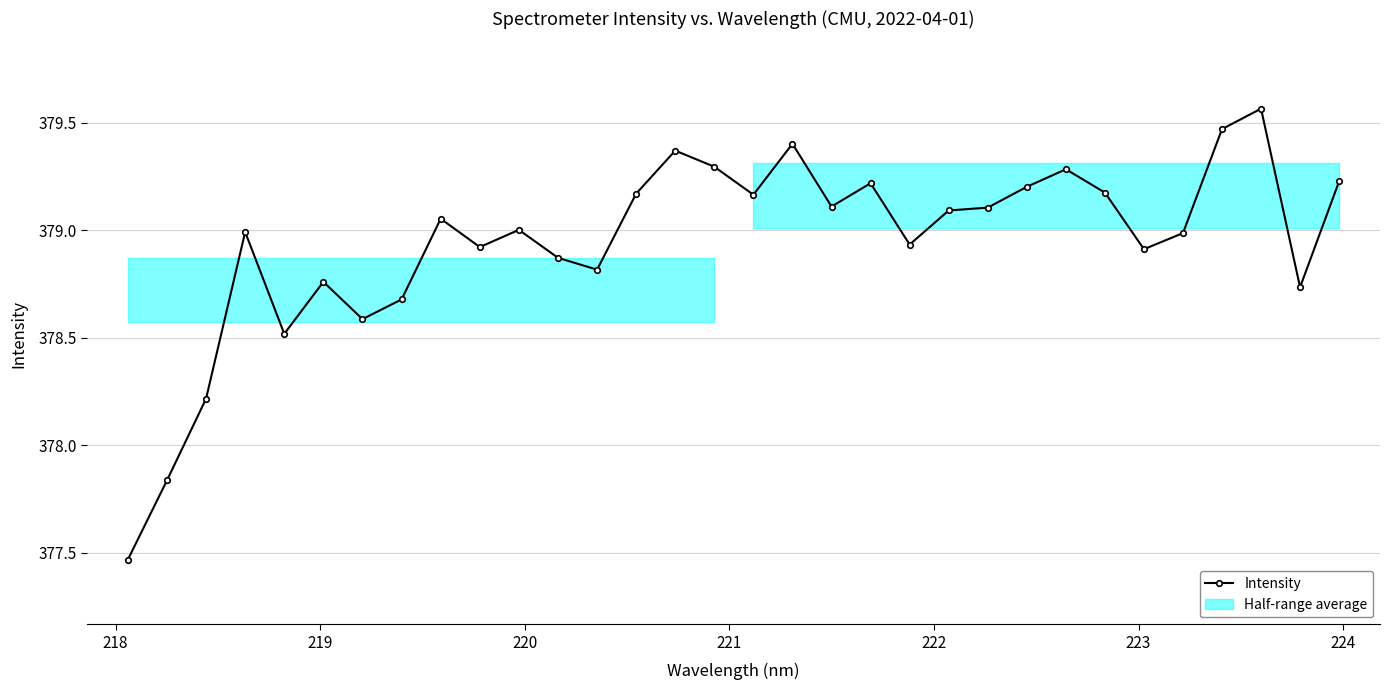

True or false: Intensity has more than 0 points higher than both neighbors.

True